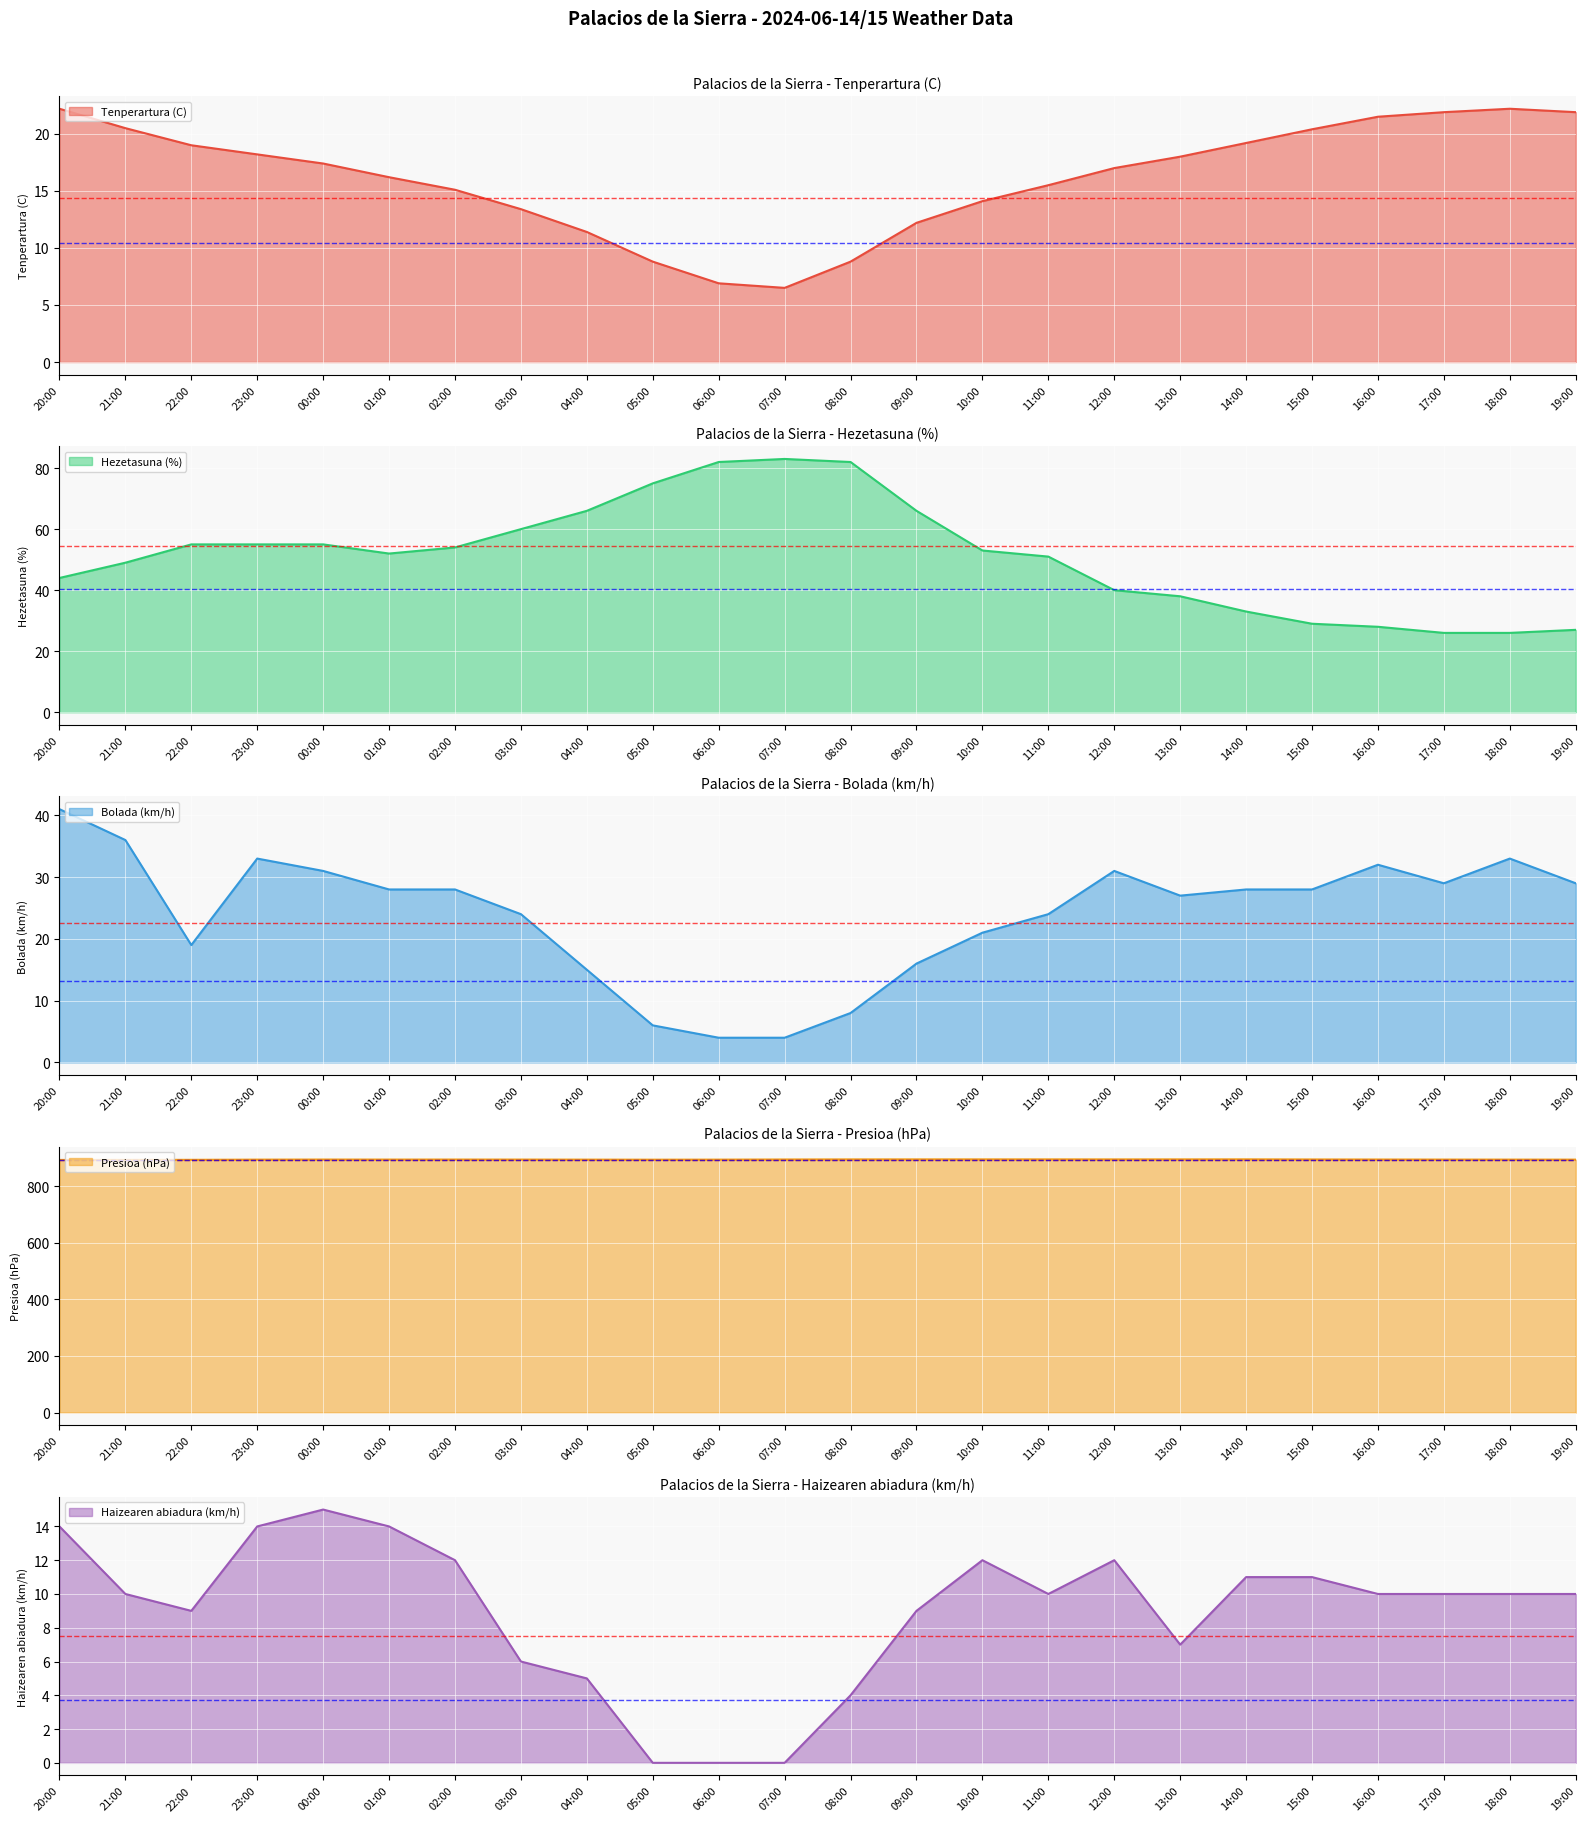

True or false: Hezetasuna (%) has a value of 51 at 15:00.

False